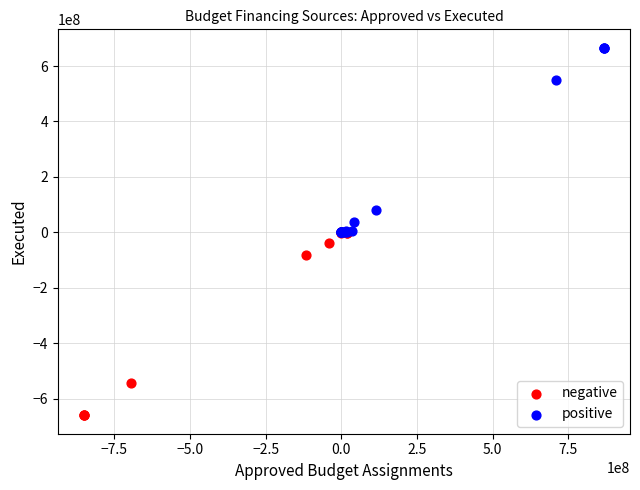

Which series reaches the maximum Y coordinate?

positive